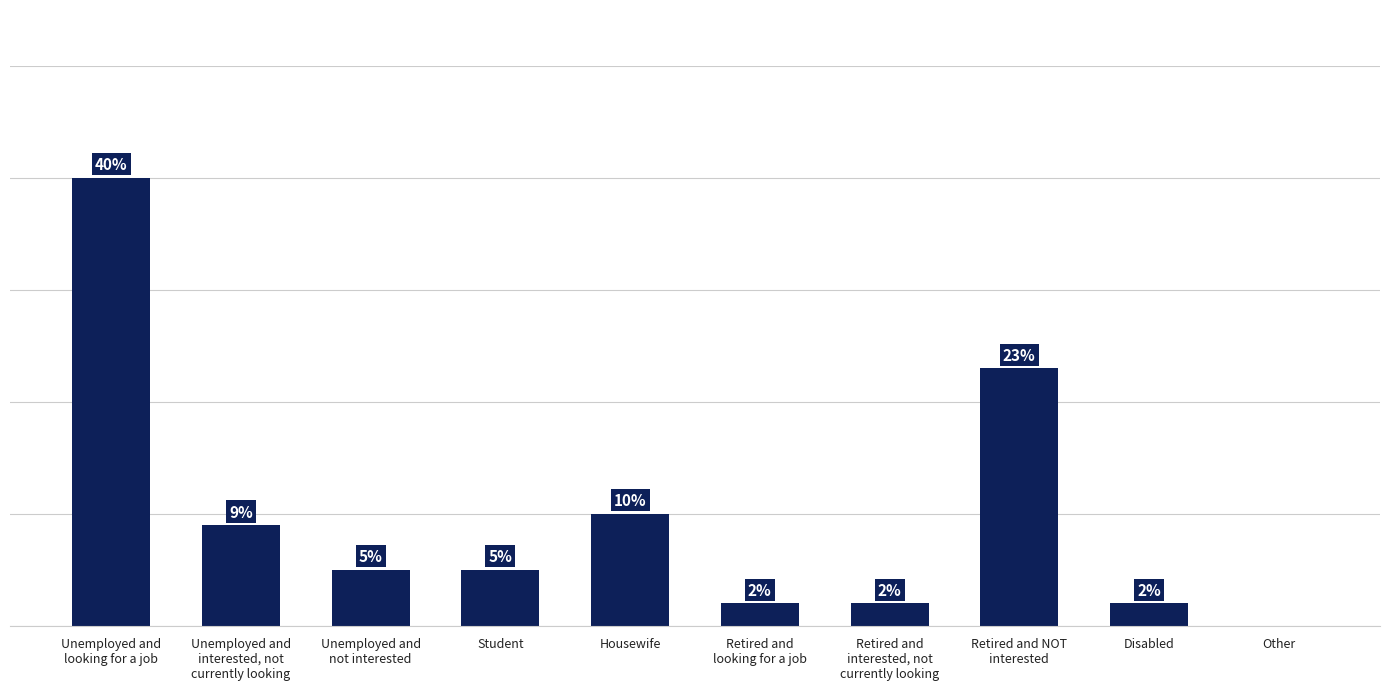

Between Disabled and Other, which is larger?

Disabled